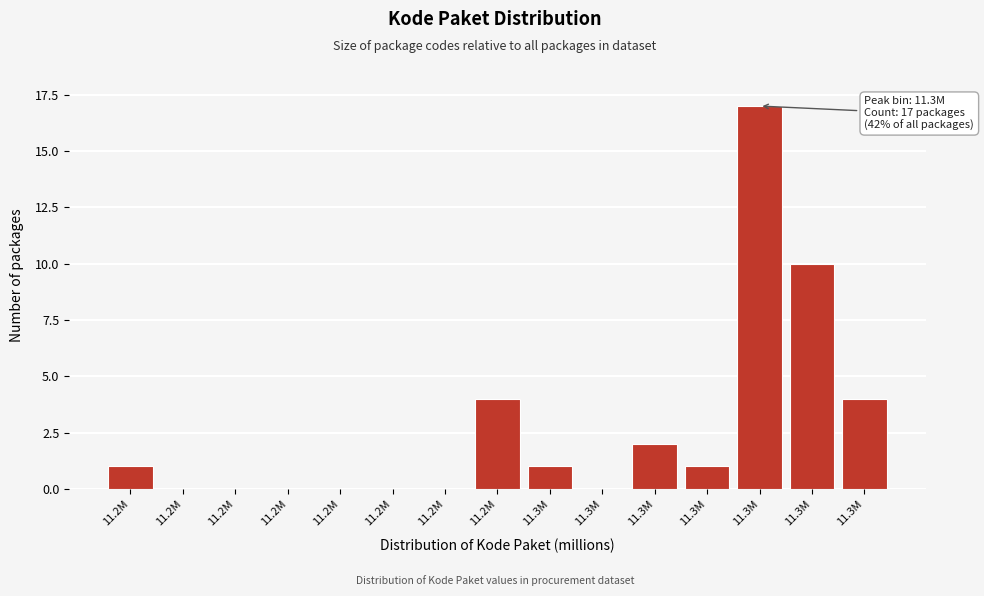

How many distinct data groups are displayed?

1